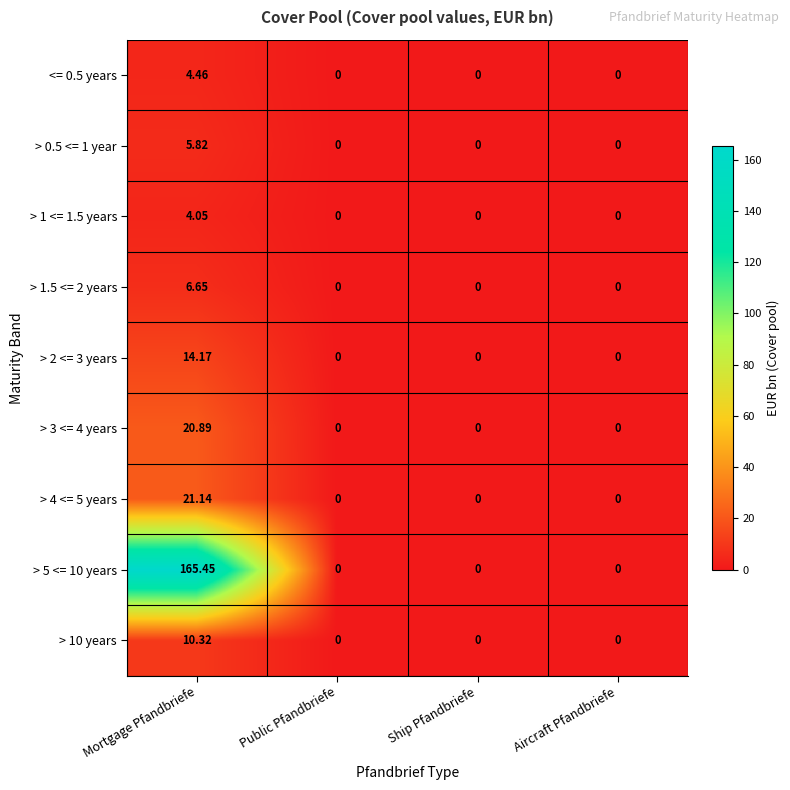

Rank the series by their maximum value, from highest to lowest.

> 5 <= 10 years, > 4 <= 5 years, > 3 <= 4 years, > 2 <= 3 years, > 10 years, > 1.5 <= 2 years, > 0.5 <= 1 year, <= 0.5 years, > 1 <= 1.5 years